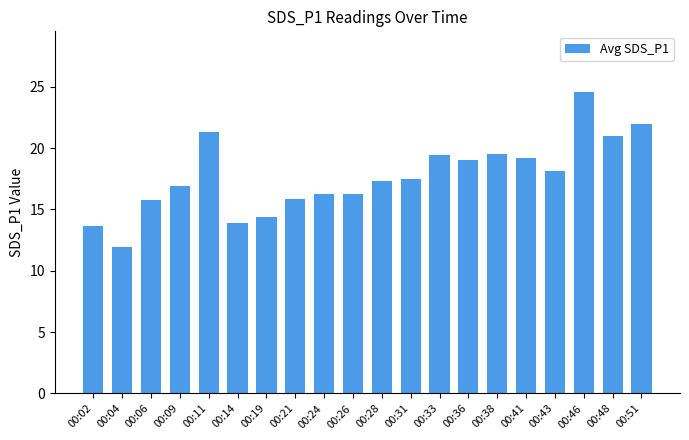

What is the ratio of the value at 00:41 to the value at 00:09?

1.1